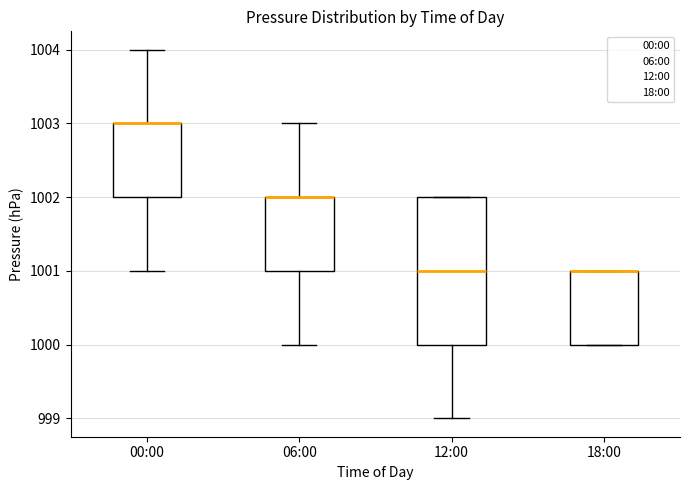

Reading left to right, read every box against the y-axis: the position of its median line, the range the box covers, and the ends of its whiskers. The values are not printed on the chart, so give them approximately, as read against the axis.

00:00: median 1003 (drawn on the box's upper edge), box 1002 to 1003, whiskers 1001 to 1004
06:00: median 1002 (drawn on the box's upper edge), box 1001 to 1002, whiskers 1000 to 1003
12:00: median 1001, box 1000 to 1002, whiskers 999 to 1002
18:00: median 1001 (drawn on the box's upper edge), box 1000 to 1001, whiskers 1000 to 1001